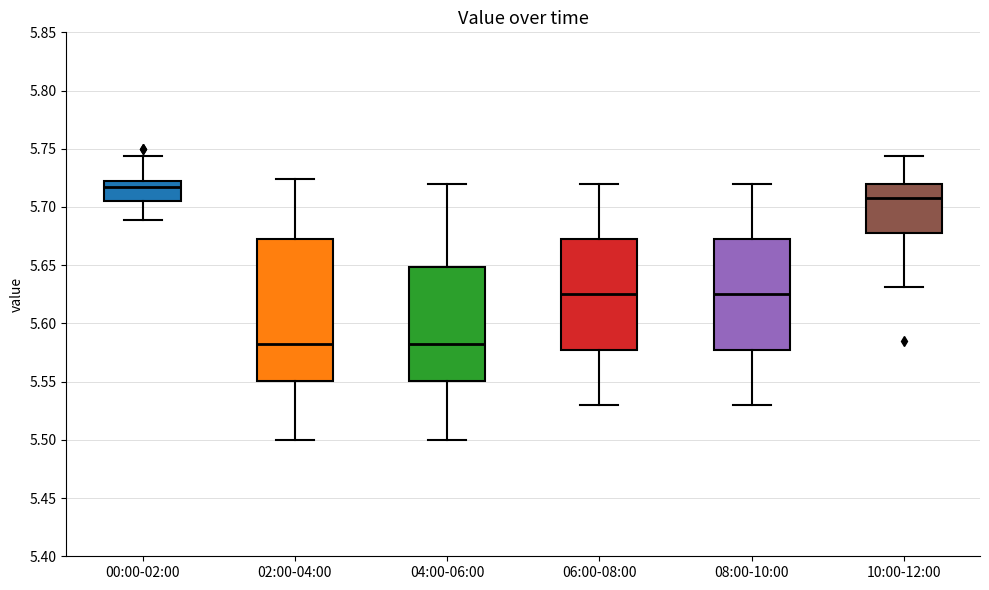

Reading left to right, read every box against the y-axis: the position of its median line, the range the box covers, and the ends of its whiskers. The values are not printed on the chart, so give them approximately, as read against the axis.

00:00-02:00: median 5.715, box 5.705 to 5.725, whiskers 5.690 to 5.745
02:00-04:00: median 5.580, box 5.550 to 5.675, whiskers 5.500 to 5.725
04:00-06:00: median 5.580, box 5.550 to 5.650, whiskers 5.500 to 5.720
06:00-08:00: median 5.625, box 5.580 to 5.675, whiskers 5.530 to 5.720
08:00-10:00: median 5.625, box 5.580 to 5.675, whiskers 5.530 to 5.720
10:00-12:00: median 5.710, box 5.680 to 5.720, whiskers 5.630 to 5.745